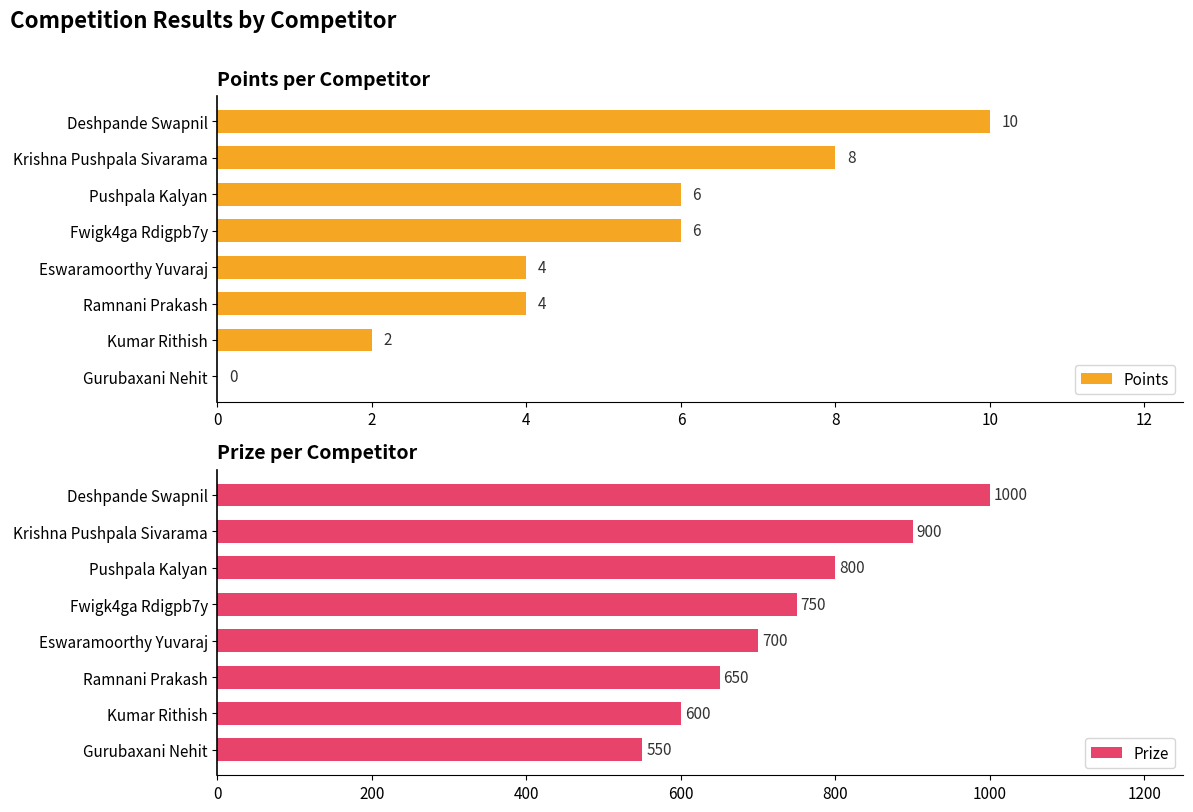

Reading left to right, list all the values displayed in this chart.

Points: 10	8	6	6	4	4	2	0
Prize: 1000	900	800	750	700	650	600	550